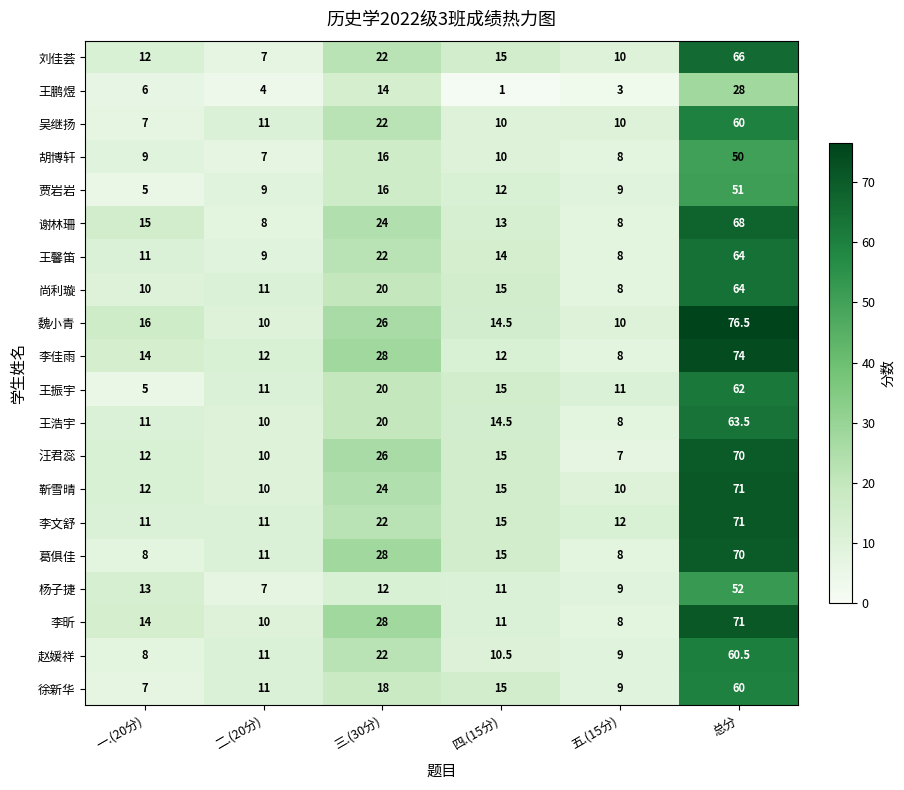

Which series has the widest spread of values?

魏小青